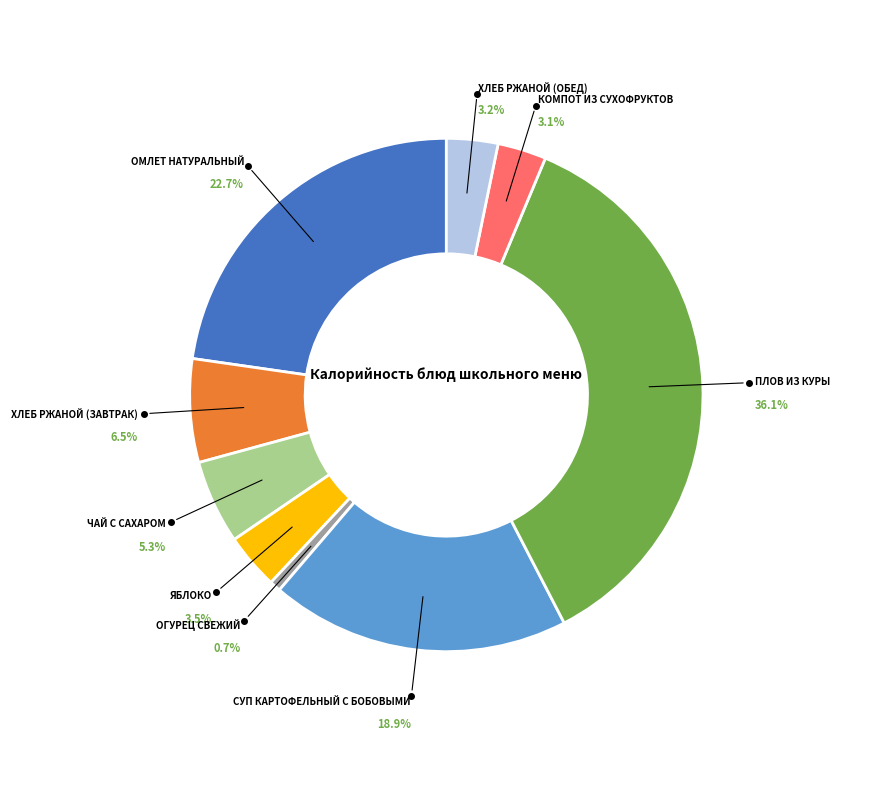

Is there a majority slice in this chart?

No